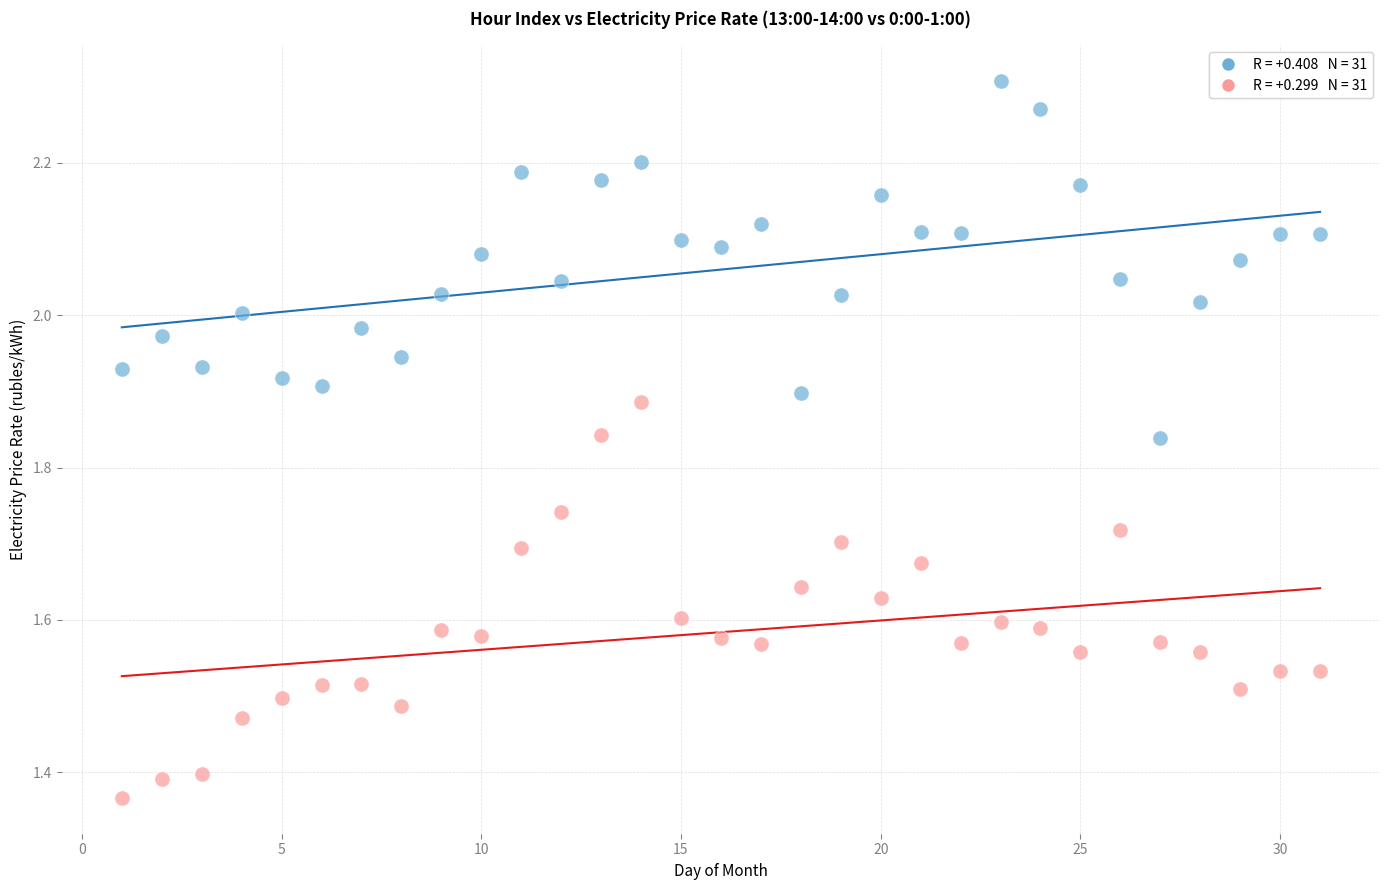

Across all data points, what is the range of Y values (max minus min)?

0.9